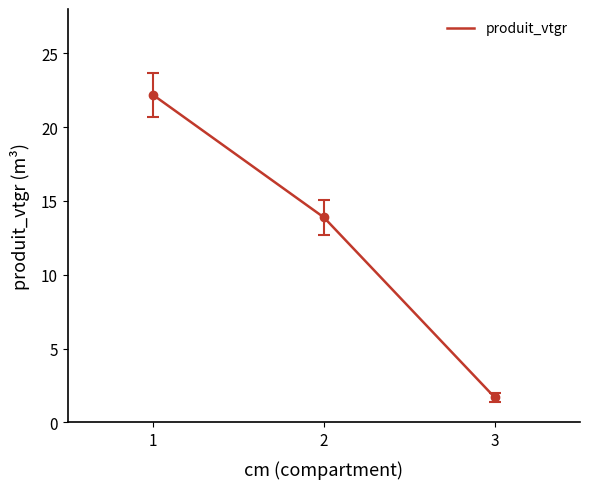

What is the sum of all values?

37.8